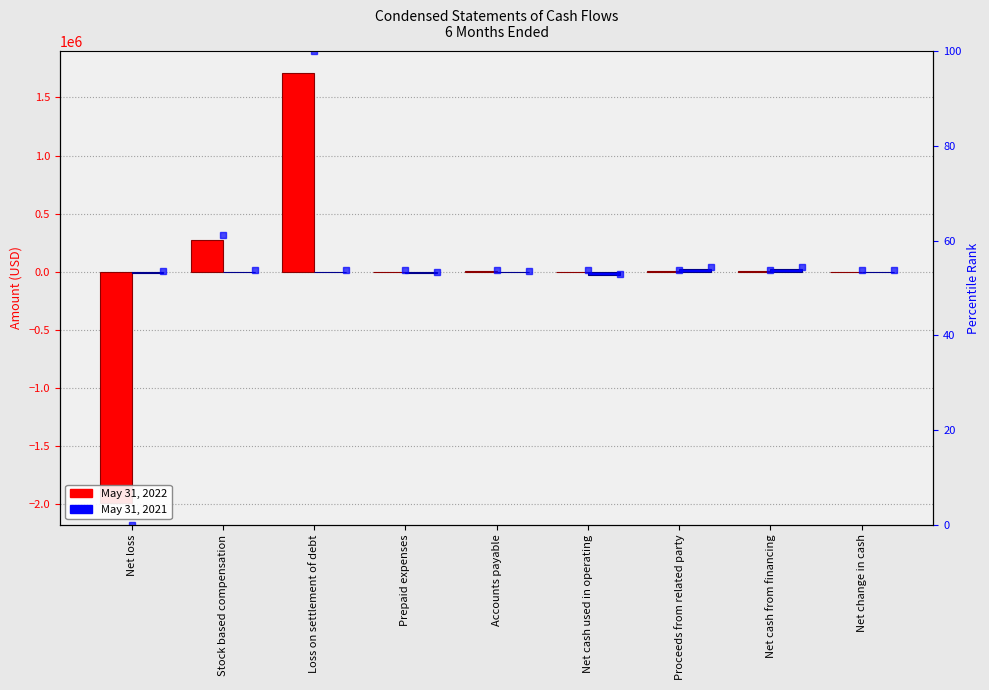

How many categories are shown in the chart?

9